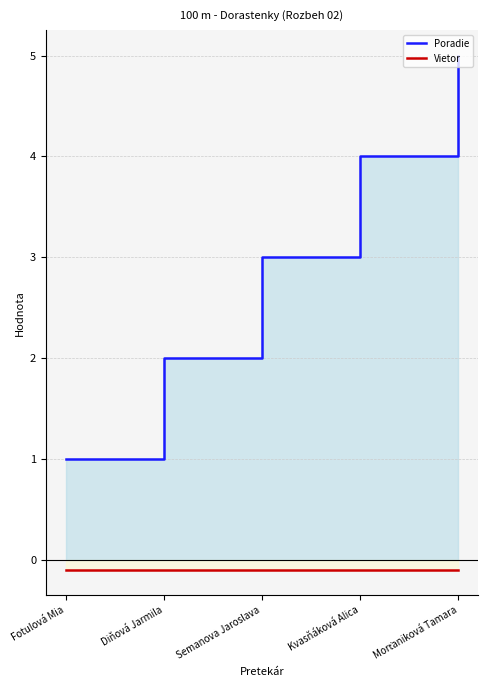

Which category has the highest value in the Poradie series?

Morťaniková Tamara